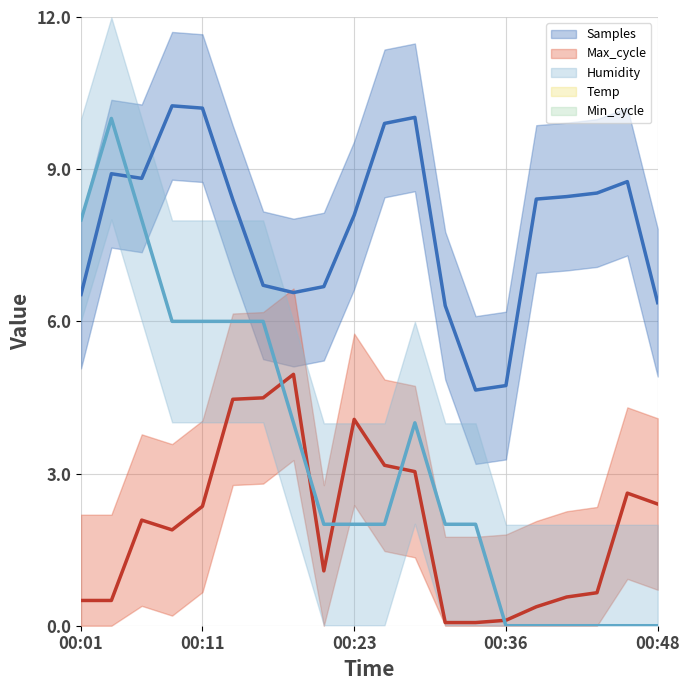

How many values in Humidity (mean) are above zero?

14